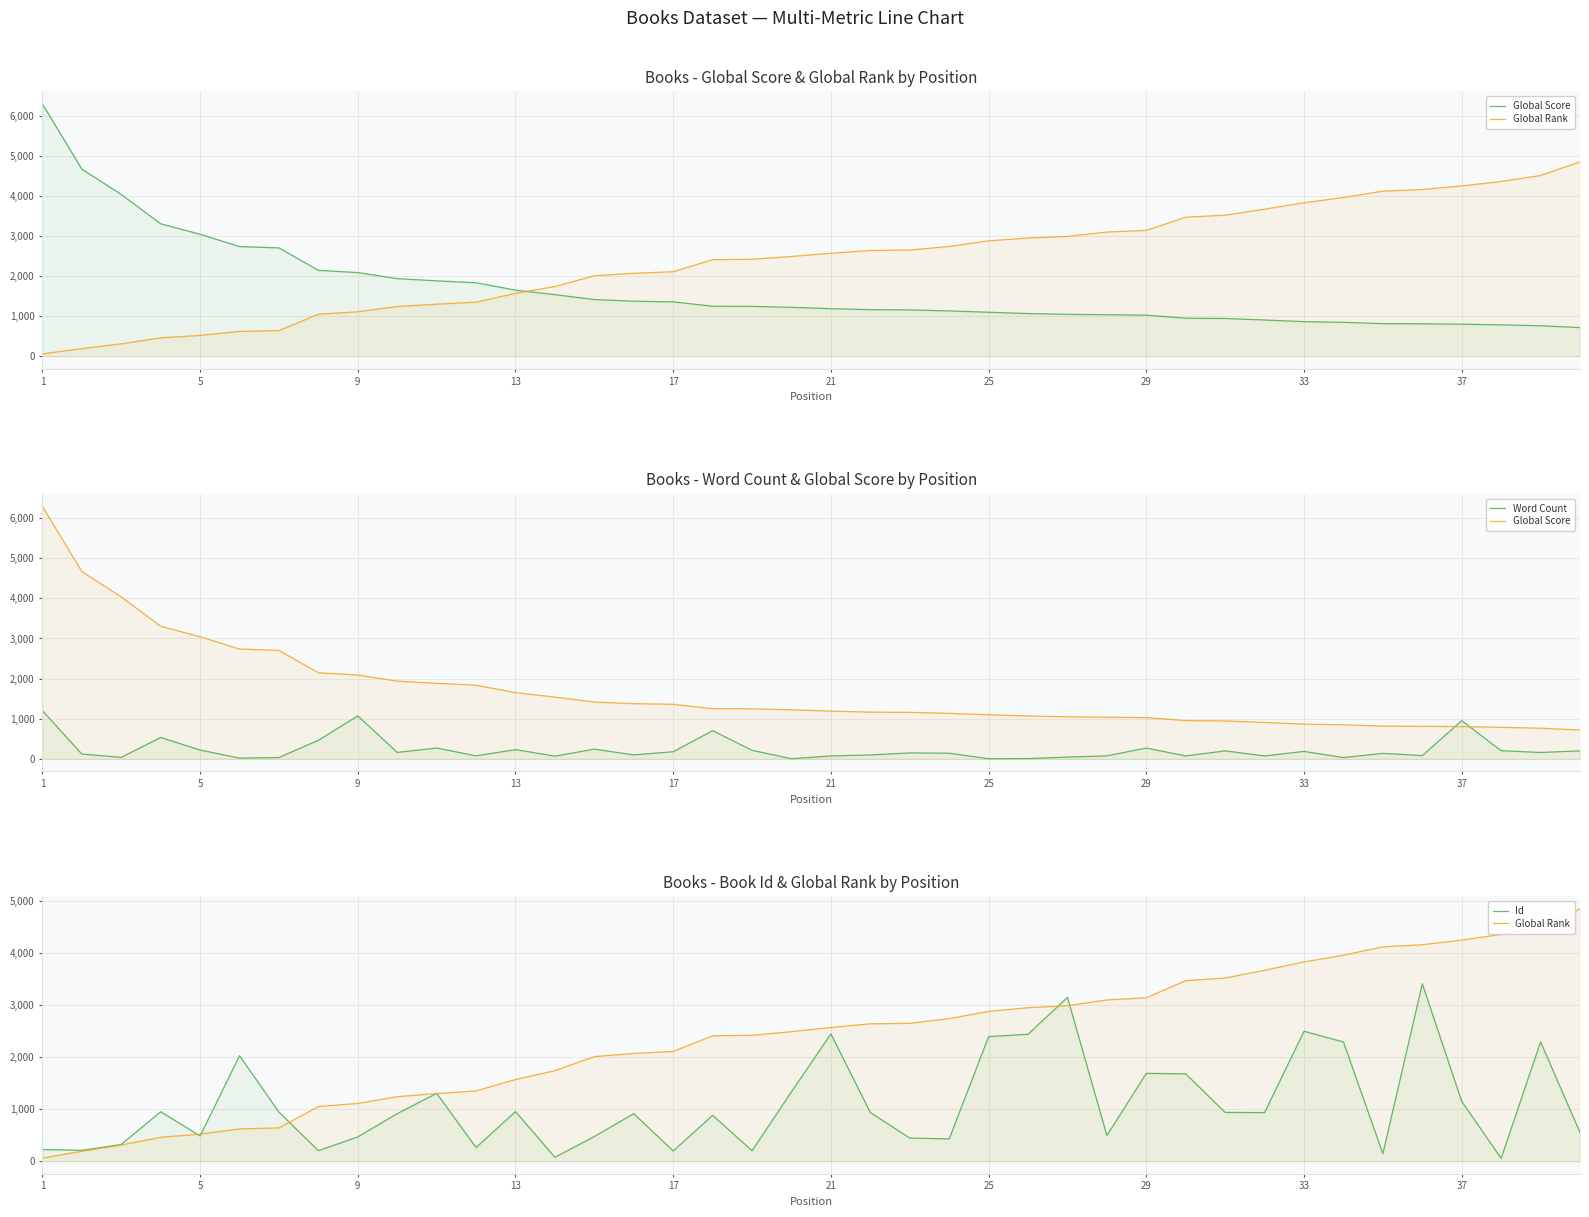

At which label does Global Score first exceed 1221?

1